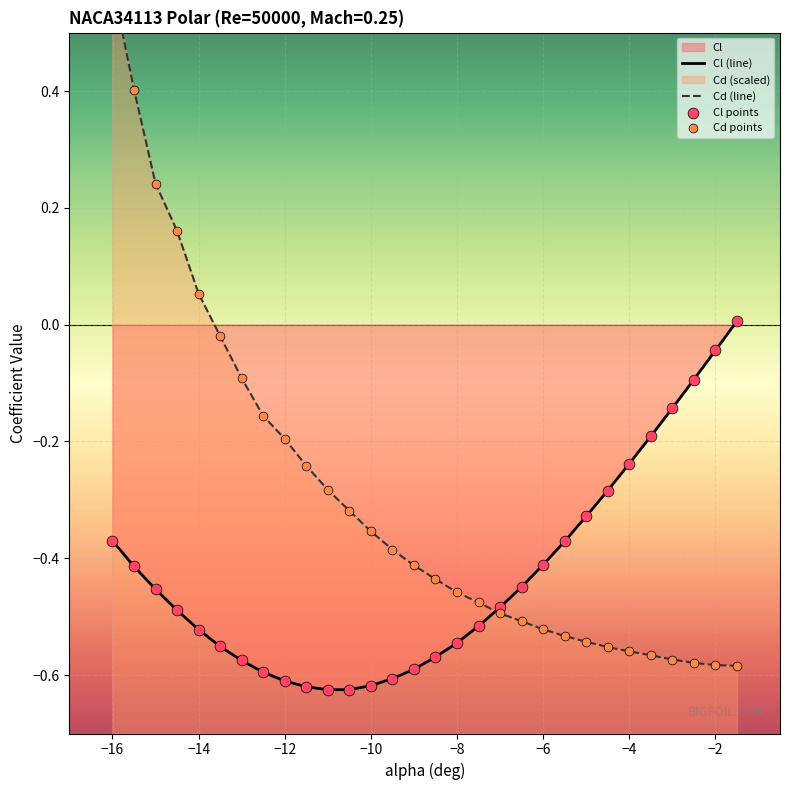

Which series has the largest total across all categories?

Cd (line)